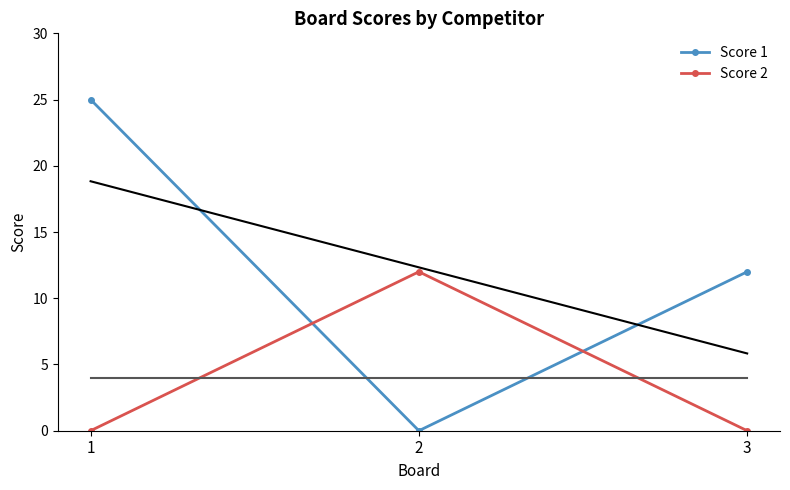

Does the chart have visible grid lines?

No